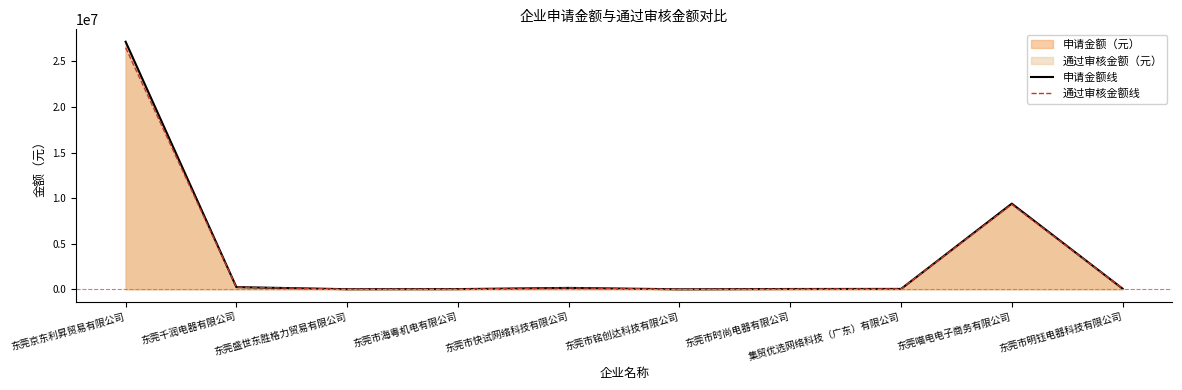

Which category has the highest value in the 申请金额线 series?

东莞京东利昇贸易有限公司